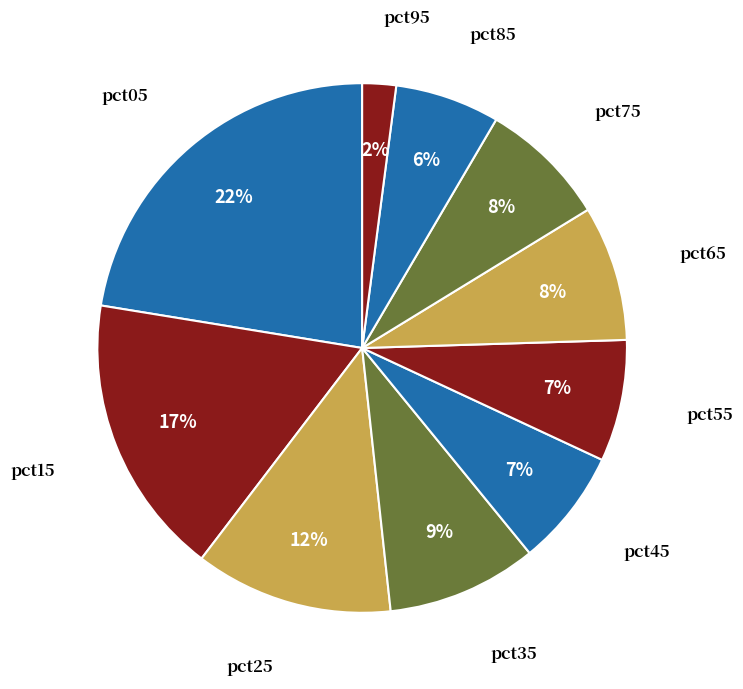

How many segments does this pie chart have?

10